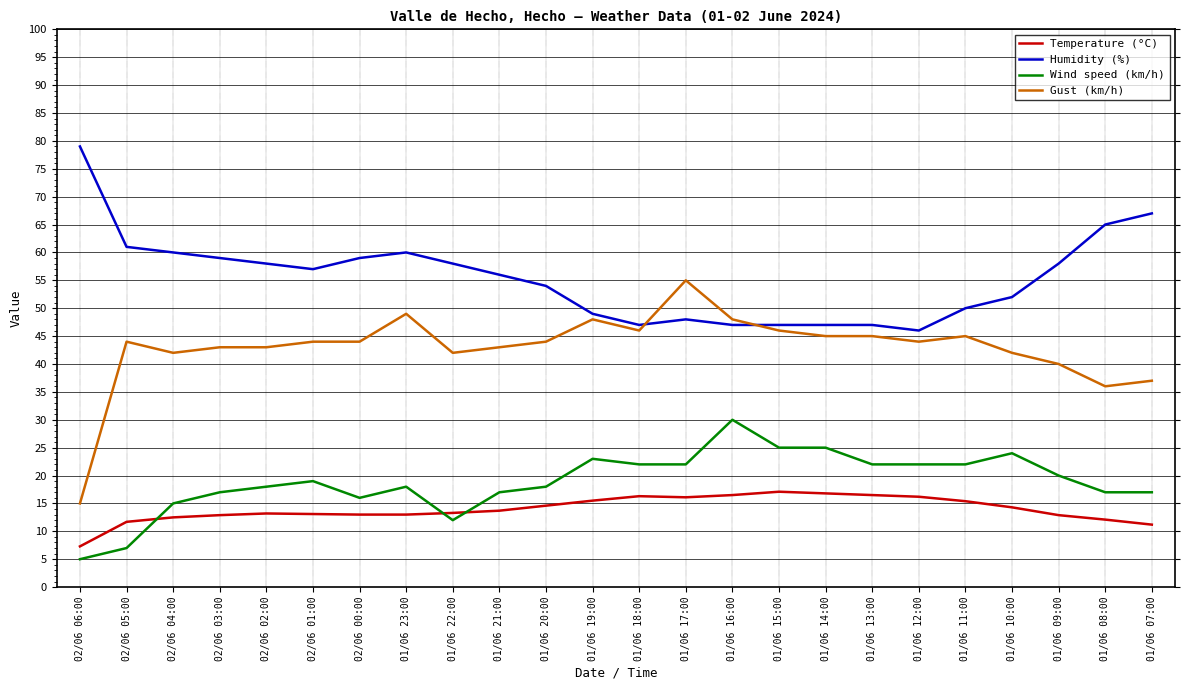

The Temperature (°C) series shows 26.8 at 01/06 13:00. True or false?

False